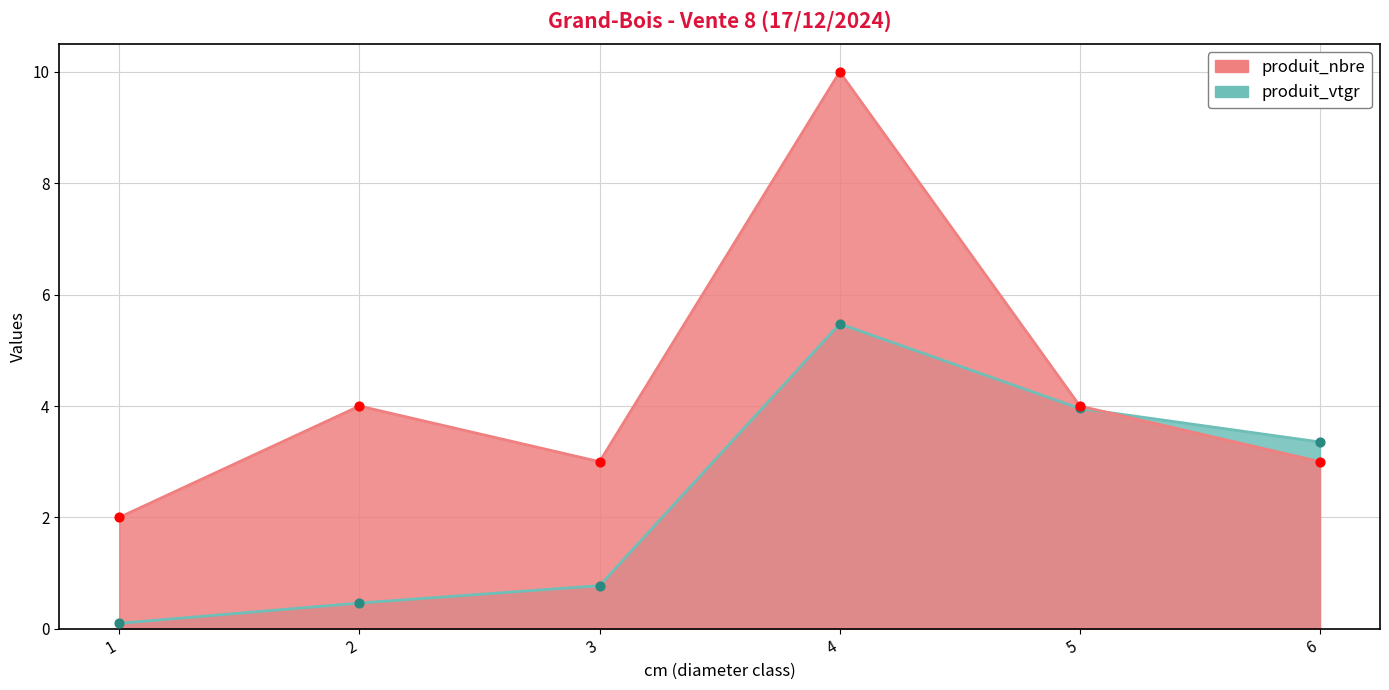

What is the total value across all series at 6?

6.4